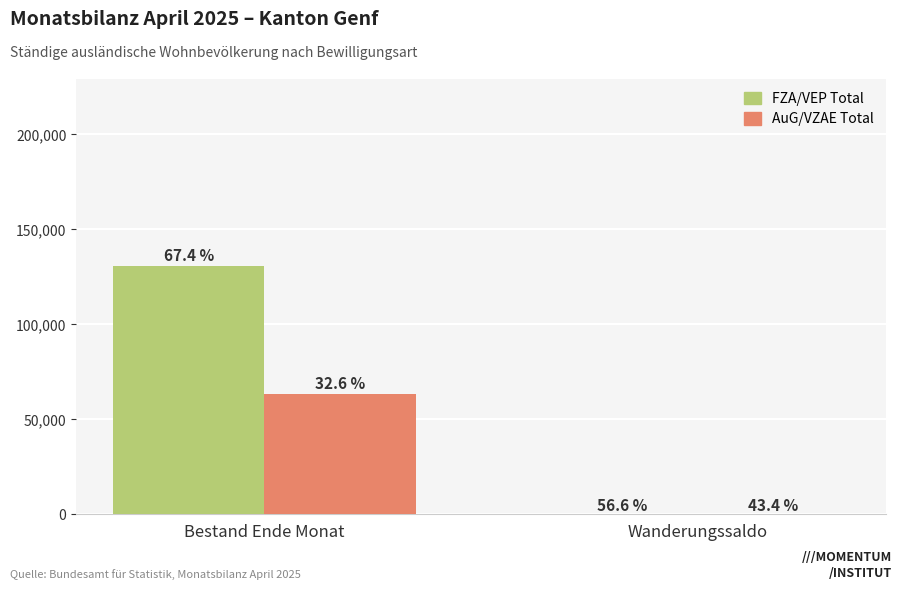

The value of FZA/VEP Total at Bestand Ende Monat is 33335. True or false?

False